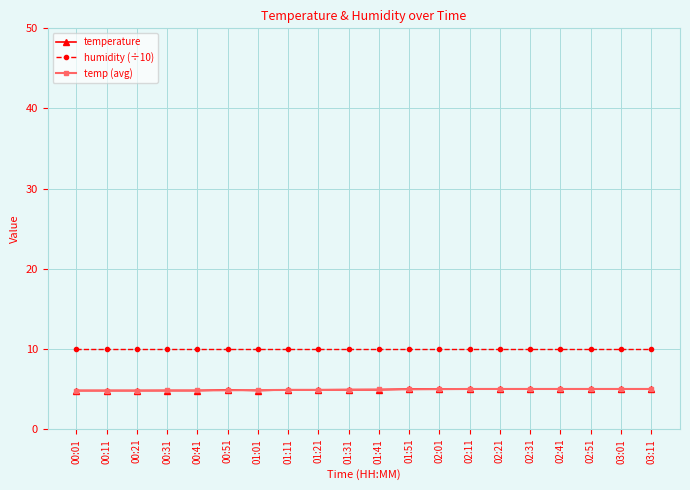

Is the value of humidity (÷10) at 00:11 greater than the value of temp (avg) at 01:51?

Yes